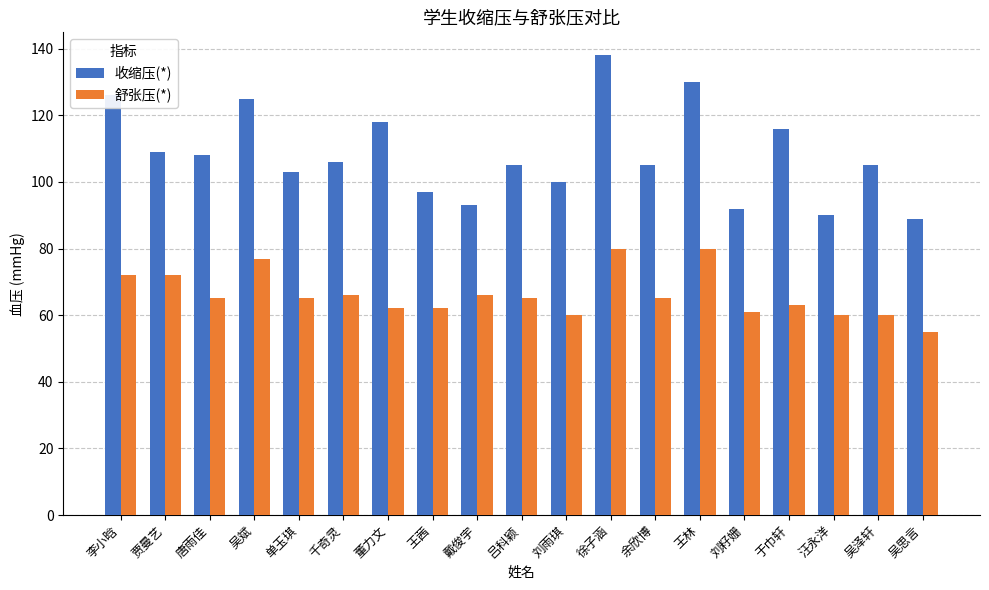

List the series in order of their overall mean, highest first.

收缩压(*), 舒张压(*)